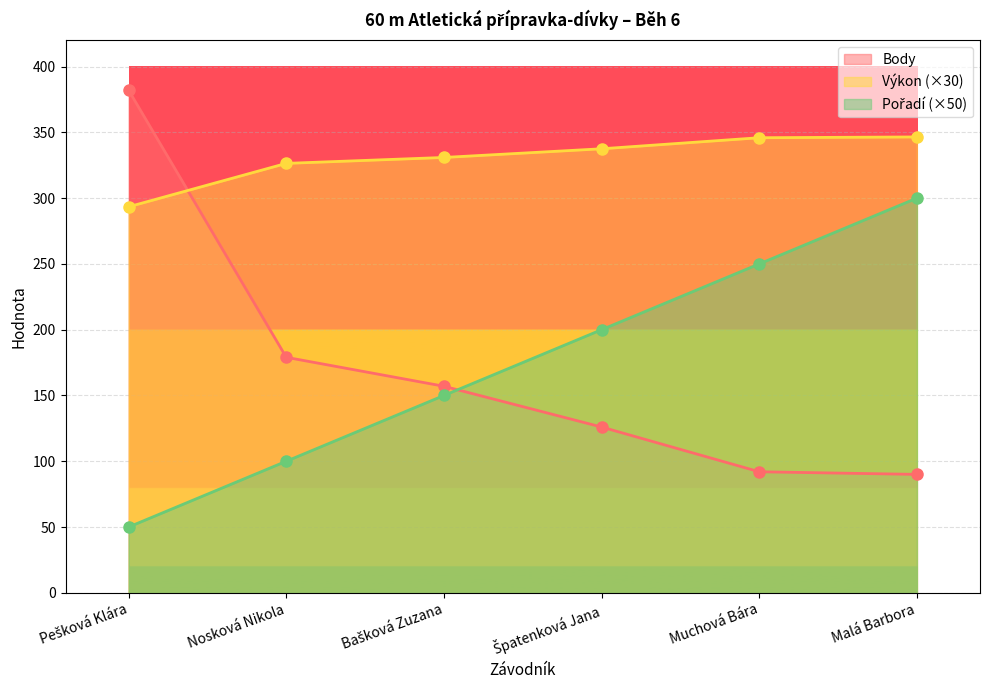

Which label corresponds to the largest value in the chart?

Pešková Klára